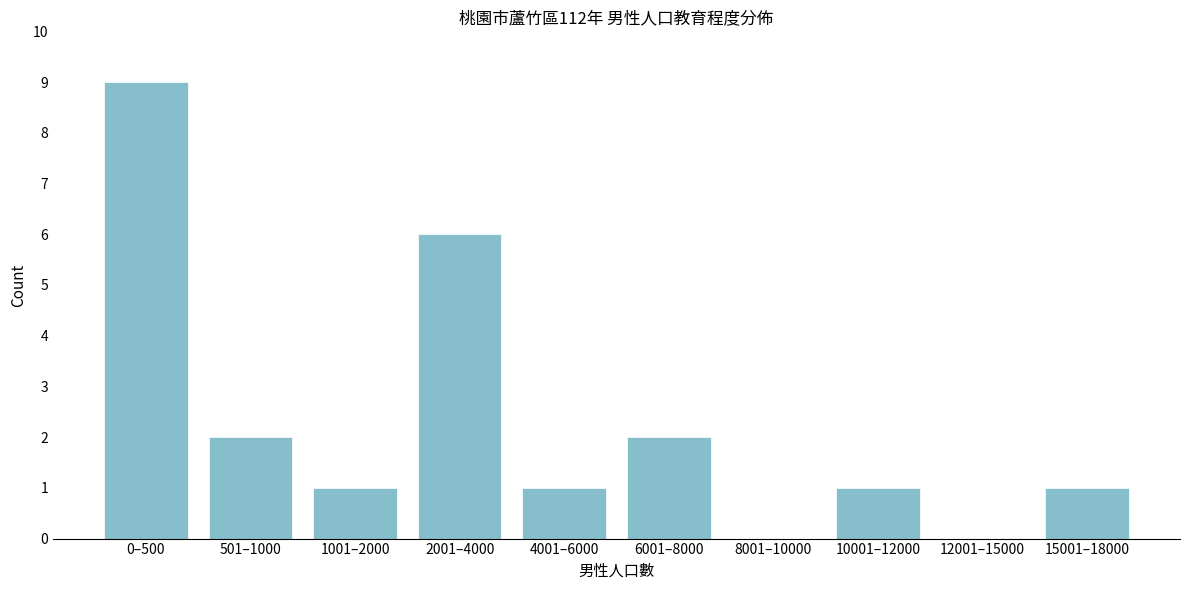

Reading right to left, what are all the values shown in this chart?

15001–18000=1	12001–15000=0	10001–12000=1	8001–10000=0	6001–8000=2	4001–6000=1	2001–4000=6	1001–2000=1	501–1000=2	0–500=9